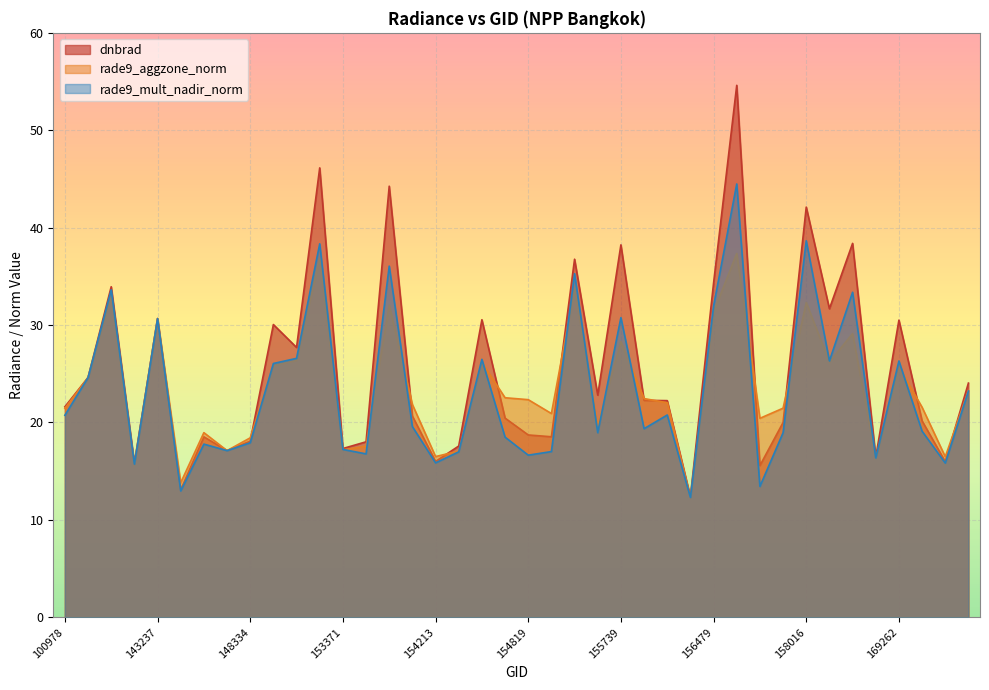

What is the maximum value shown in the chart?

54.6